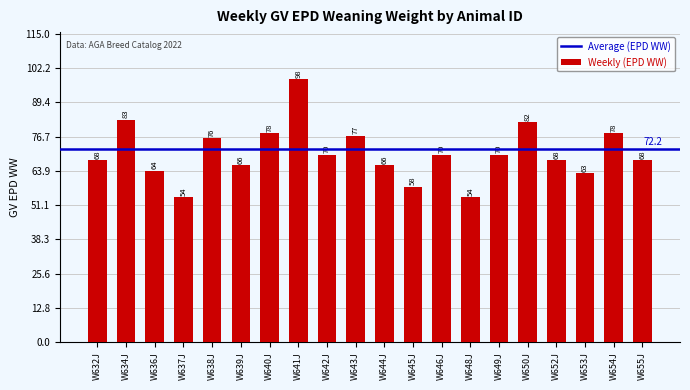

Which has a higher value, W643J or W640J?

W640J